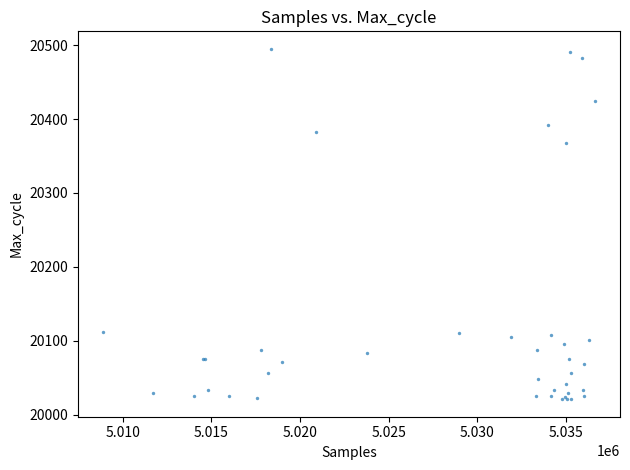

What Y value in the scatter plot is closest to 20258?

20368